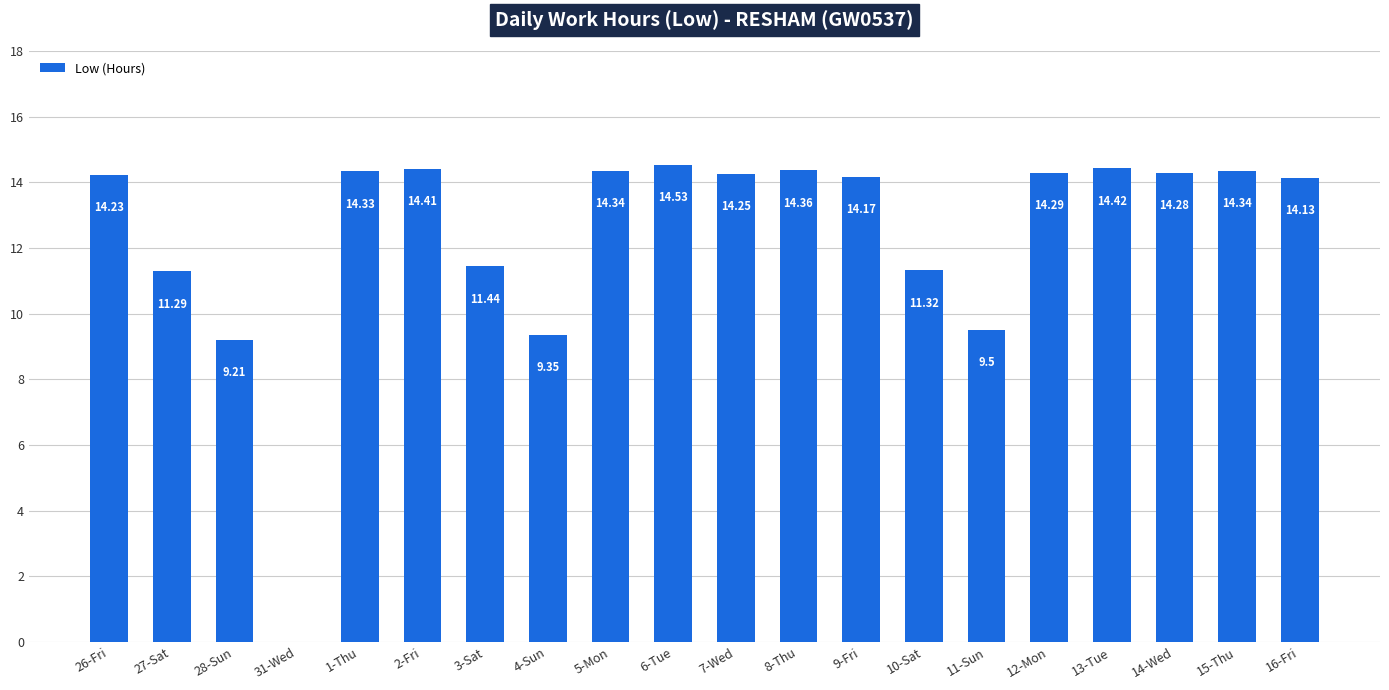

What is the ratio of the value at 5-Mon to the value at 26-Fri?

1.0